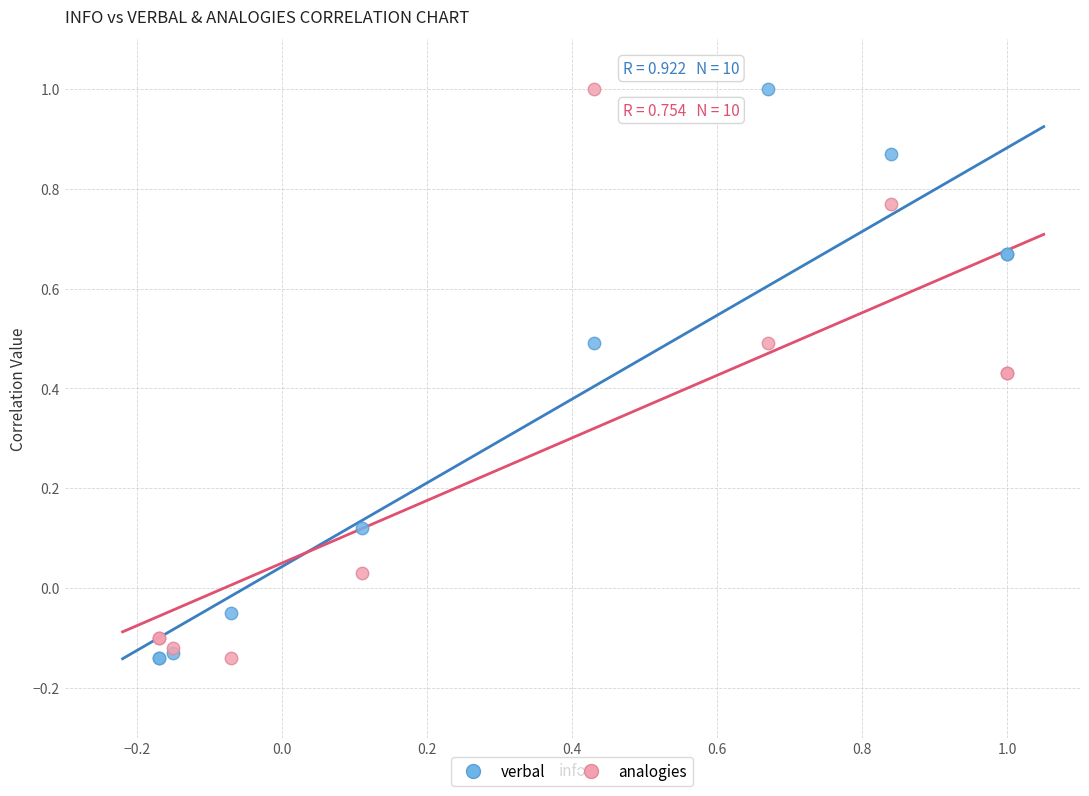

What are all the series names shown in the legend?

verbal, analogies